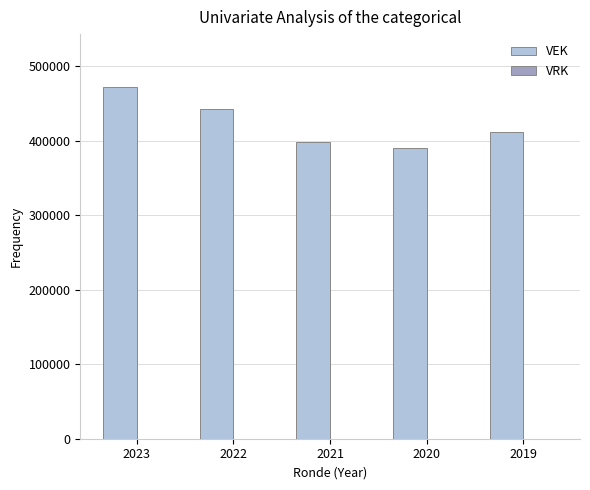

What is the change in value from 2023 to 2020?

-82198